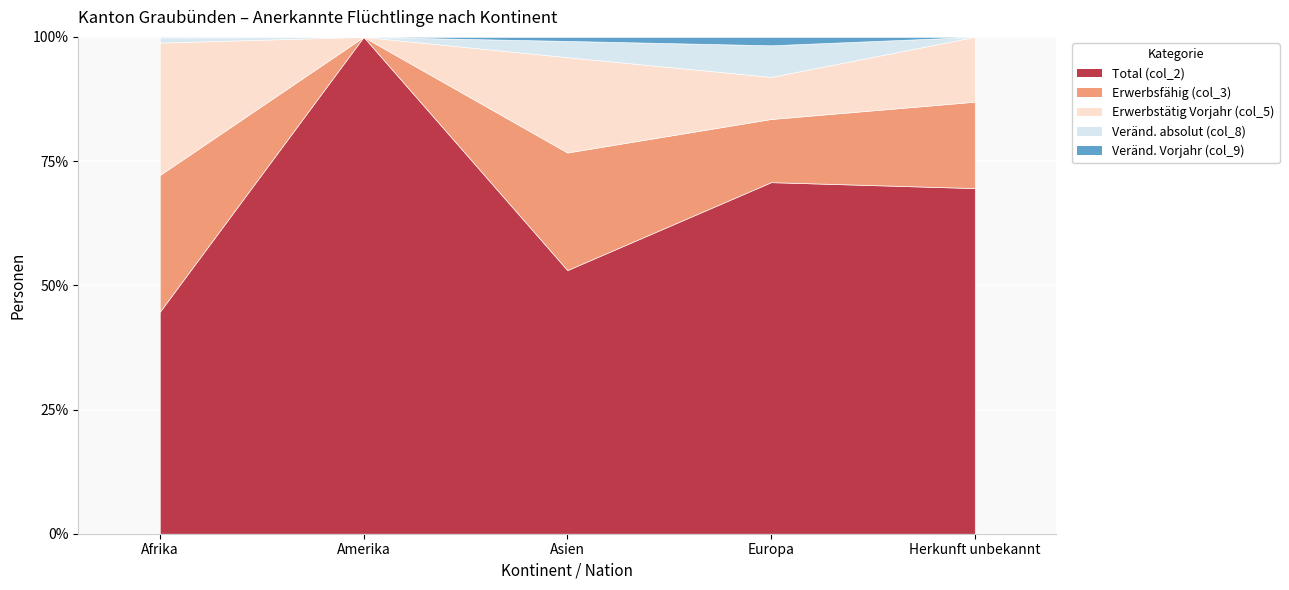

What are all the series names shown in the legend?

Total (col_2), Erwerbsfähig (col_3), Erwerbstätig Vorjahr (col_5), Veränd. absolut (col_8), Veränd. Vorjahr (col_9)